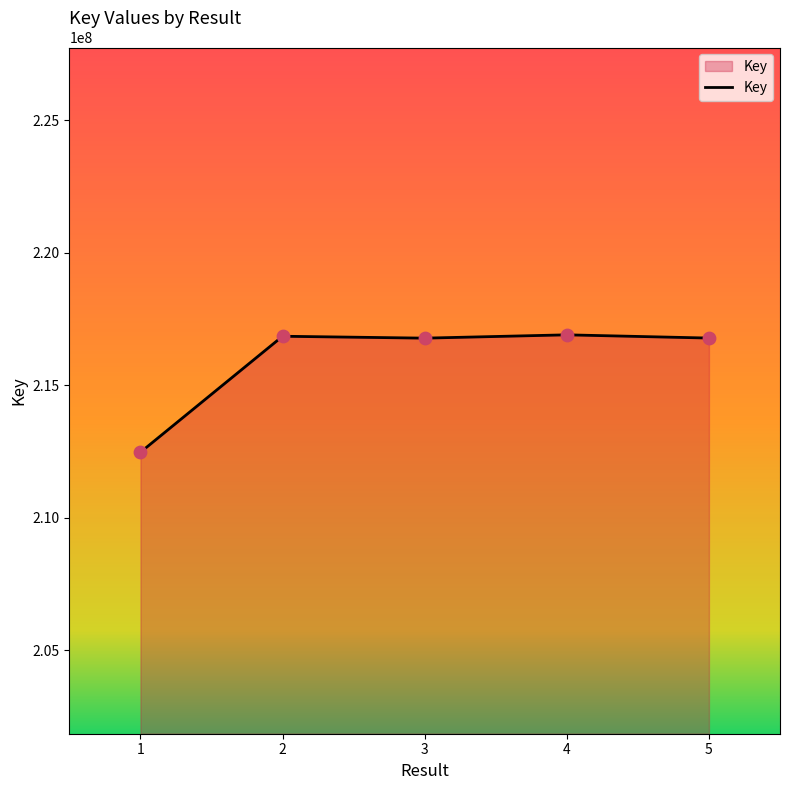

What is the ratio of the value at 4 to the value at 1?

1.0